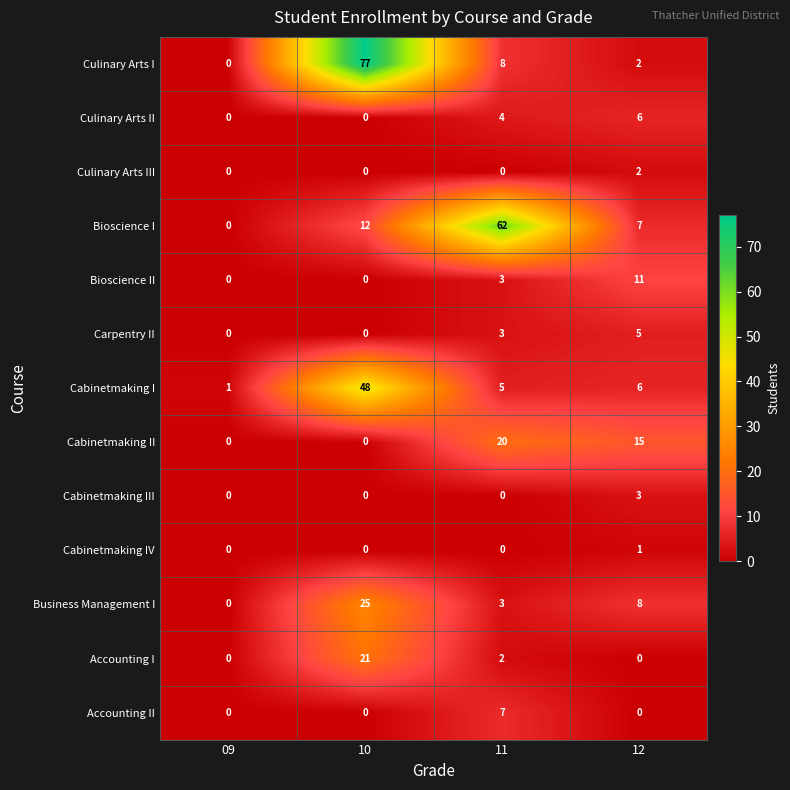

At which label does Cabinetmaking I reach its peak?

10